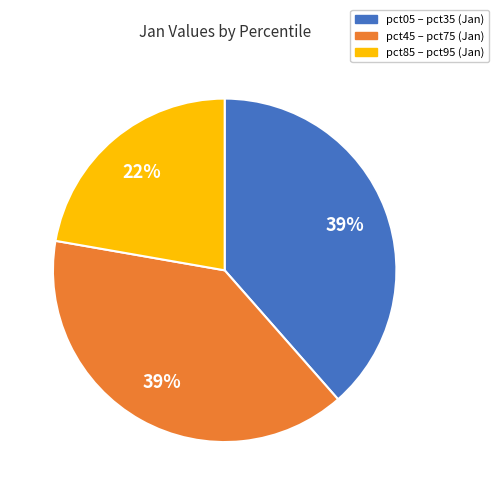

Does any single category account for the majority?

No